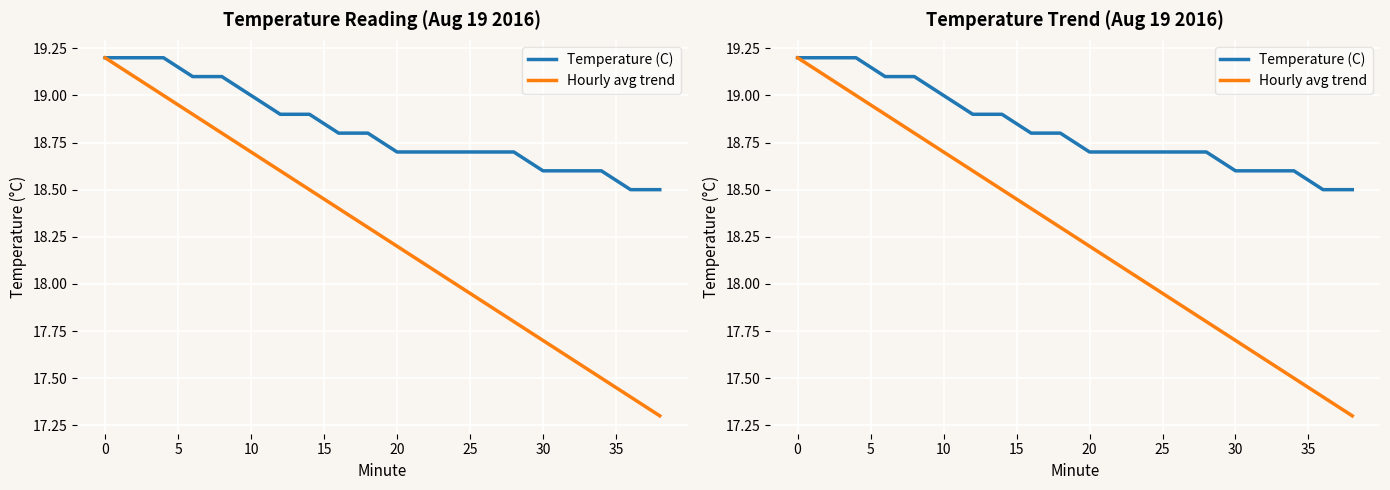

Reading right to left, what are all the values shown in this chart?

Temperature (C): 18.5	18.5	18.6	18.6	18.6	18.7	18.7	18.7	18.7	18.7	18.8	18.8	18.9	18.9	19.0	19.1	19.1	19.2	19.2	19.2
Hourly avg trend: 17.3	17.4	17.5	17.6	17.7	17.8	17.9	18.0	18.1	18.2	18.3	18.4	18.5	18.6	18.7	18.8	18.9	19.0	19.1	19.2